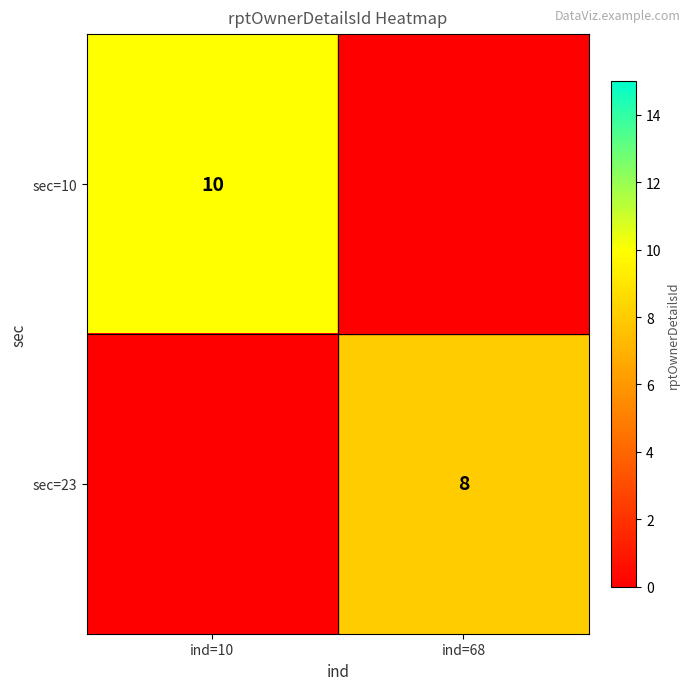

True or false: sec=23 has a value of 8 at ind=68.

True